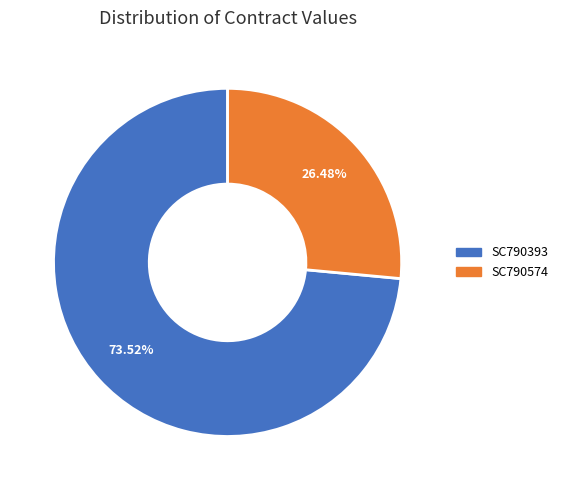

Which has a higher value, SC790574 or SC790393?

SC790393